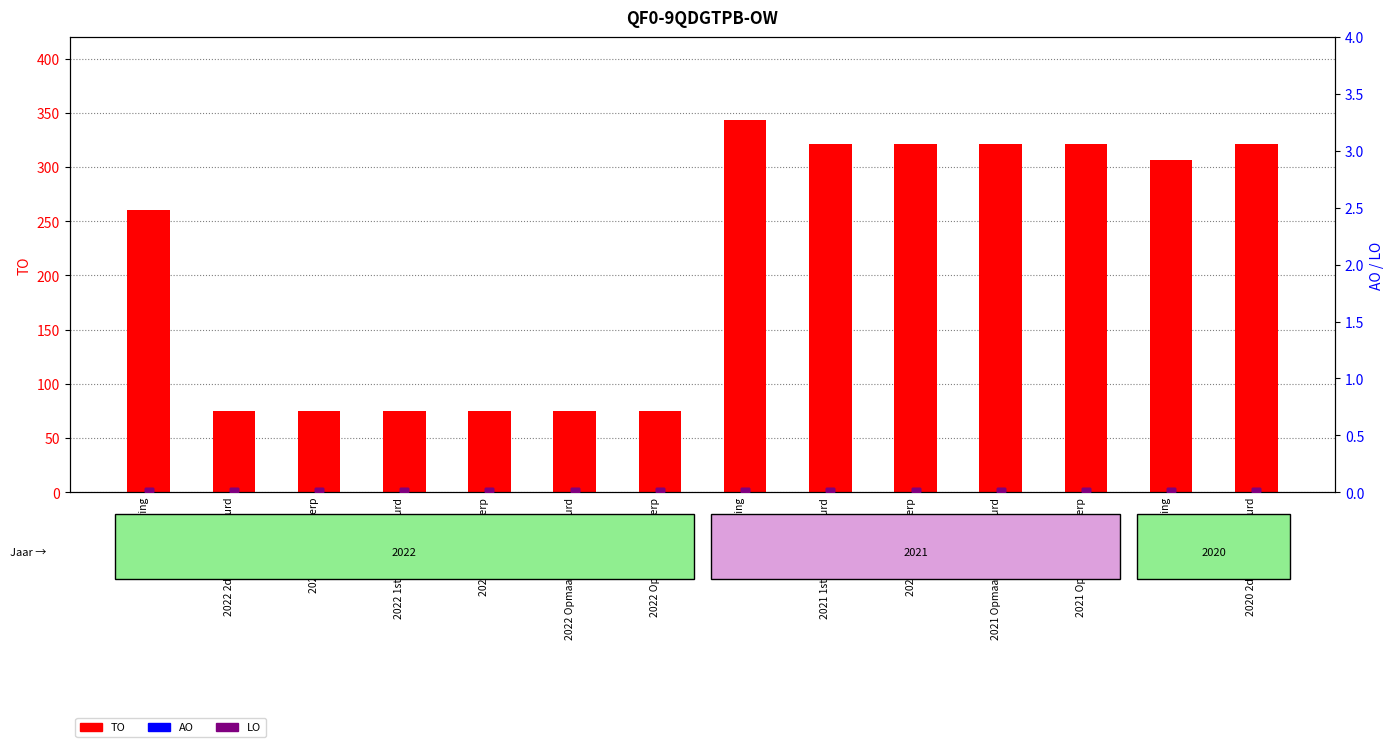

What are all the series names shown in the legend?

TO, AO, LO